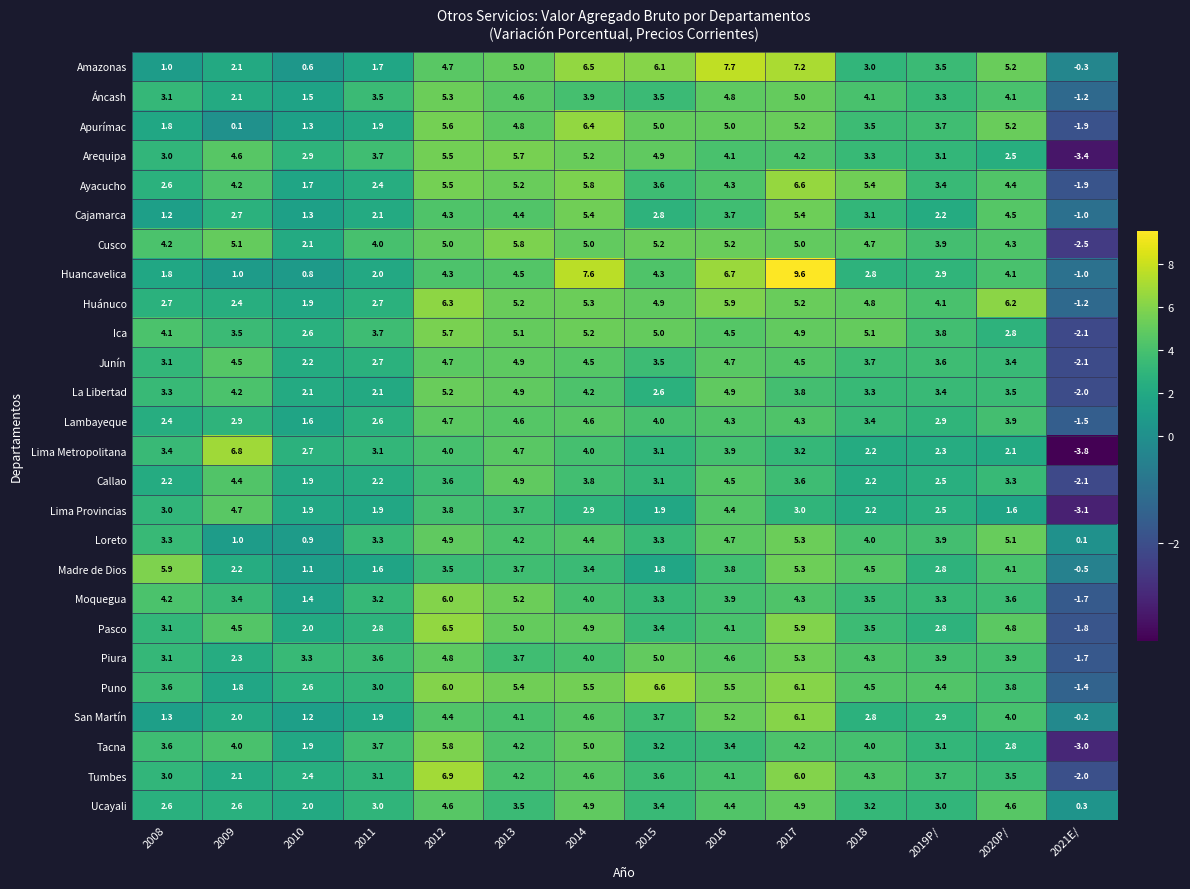

Is it true that Piura equals 3.9 at 2020P/?

True